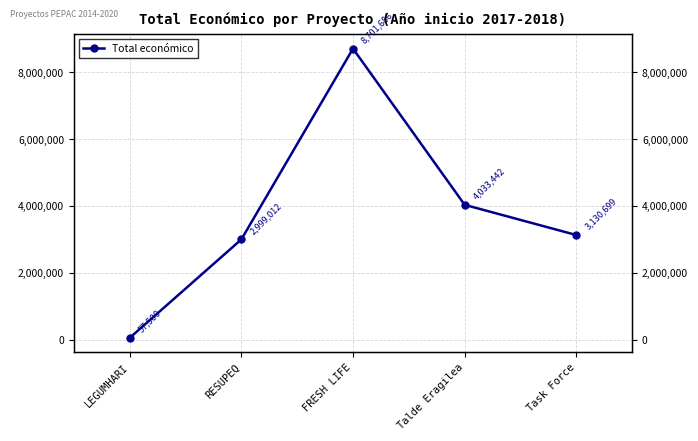

How many lines are shown in the chart?

1